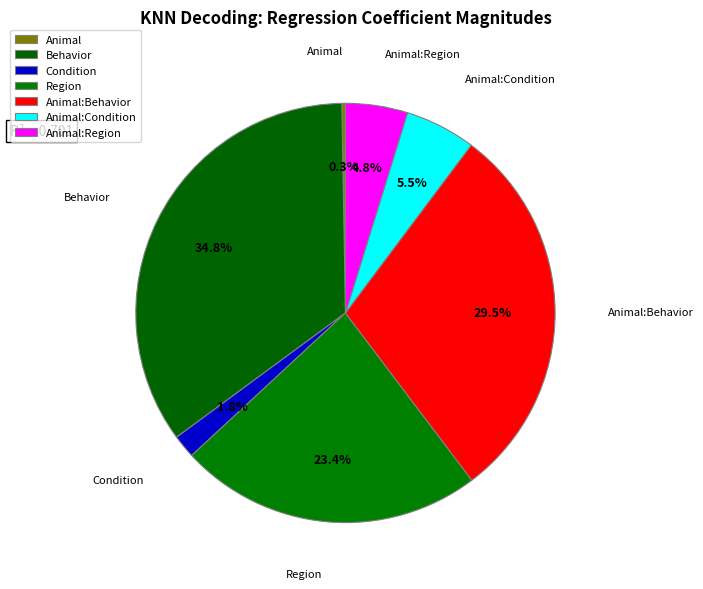

Is it true that Animal:Condition is 13% of the pie?

False